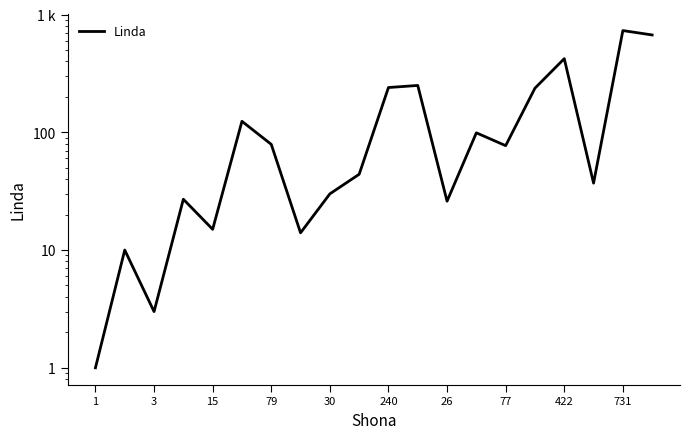

What is the sum of the values at 77 and 16?

436